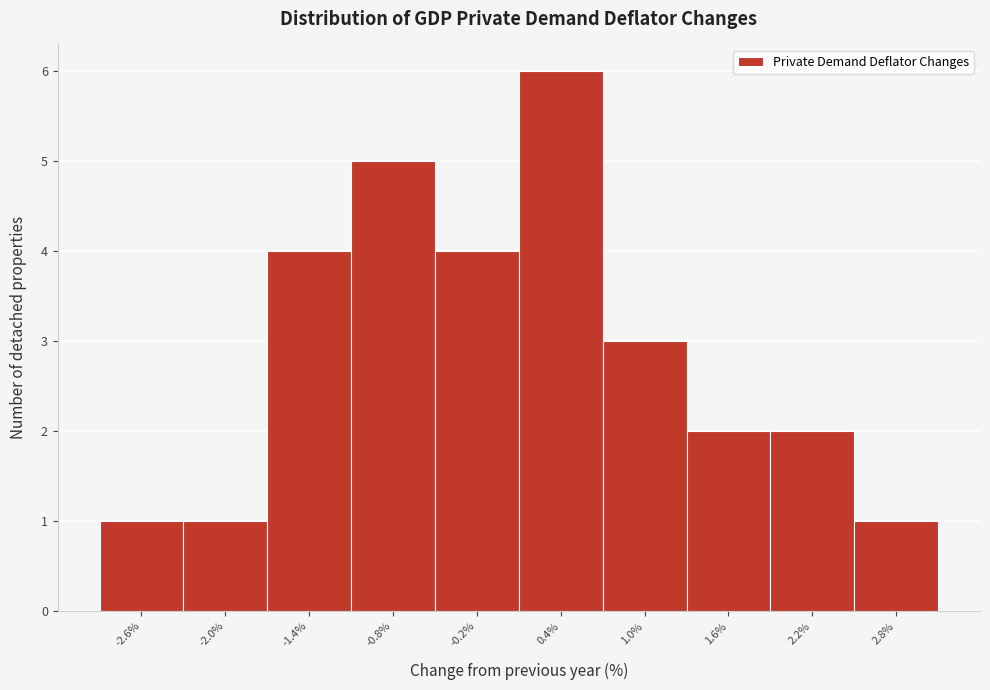

Reading right to left, transcribe all the data shown in this chart.

1	2	2	3	6	4	5	4	1	1